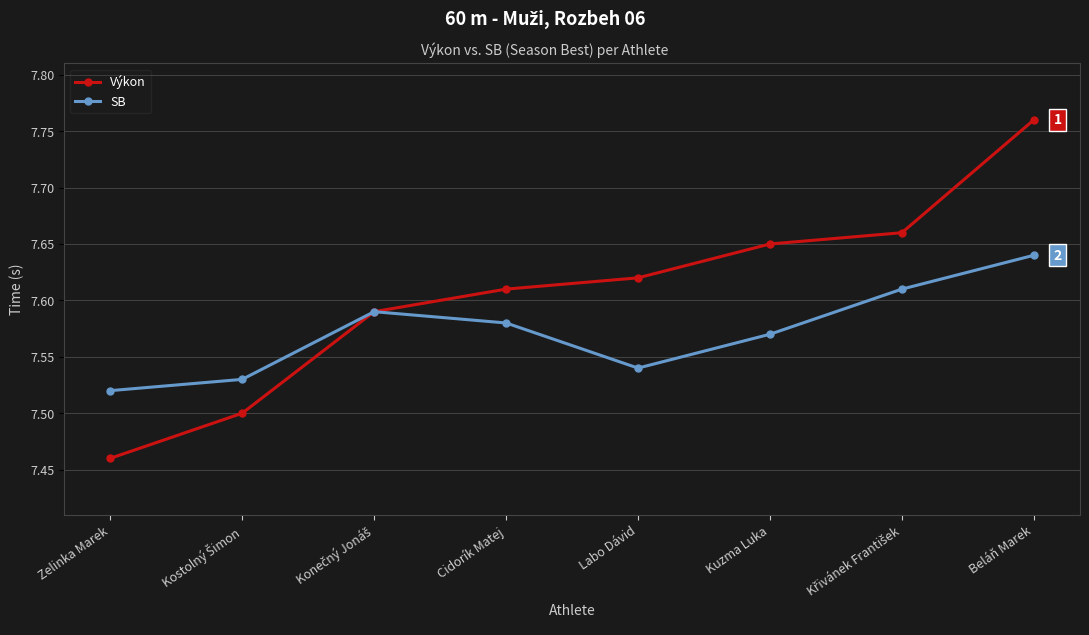

True or false: Výkon has more than 0 interior local peaks.

False